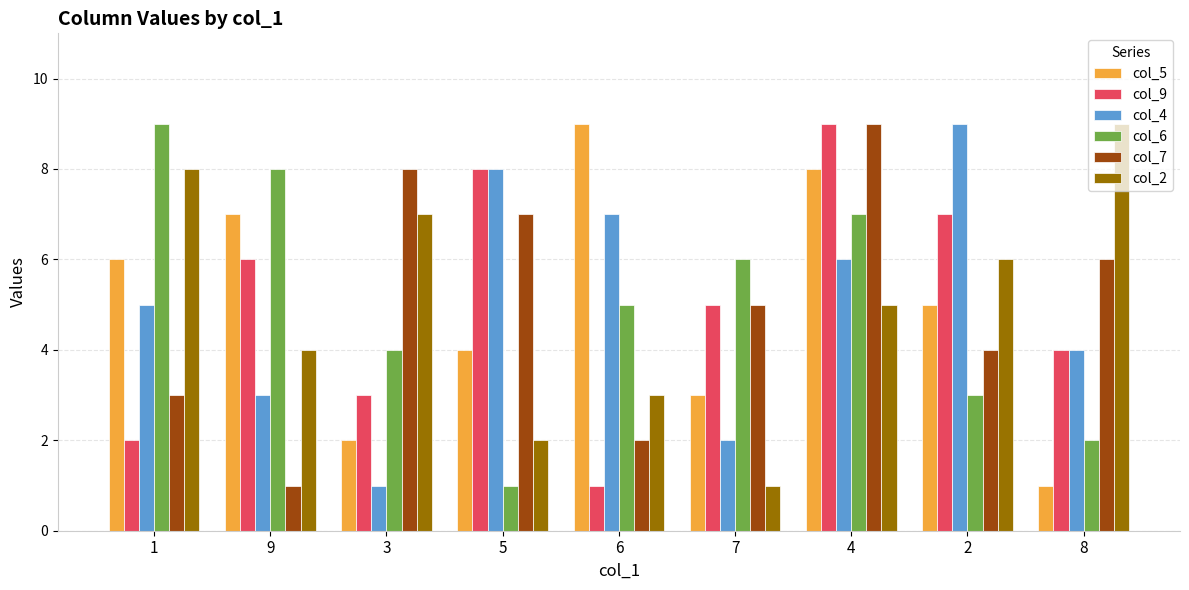

Is it true that col_2 equals 5 at 9?

False